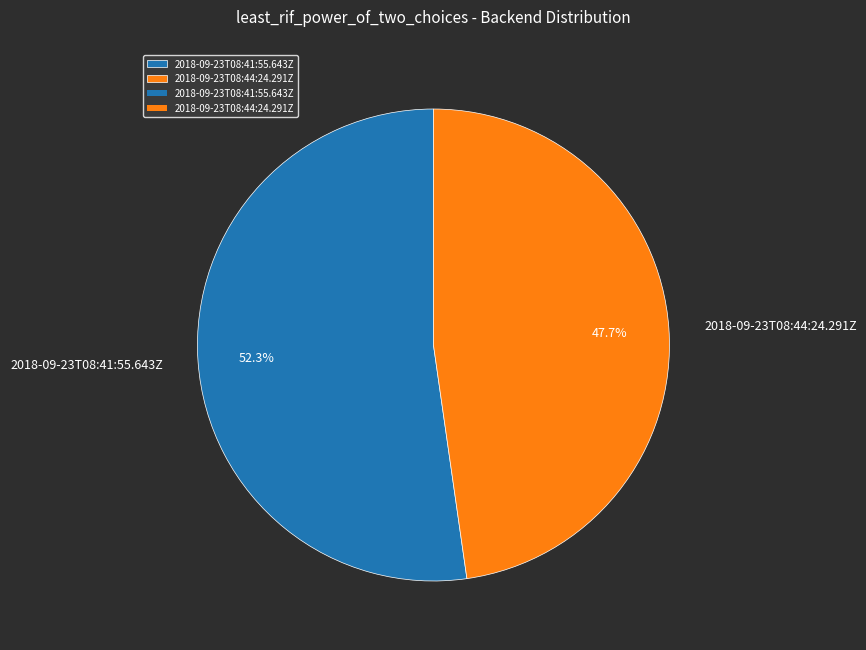

Between 2018-09-23T08:41:55.643Z and 2018-09-23T08:44:24.291Z, which is larger?

2018-09-23T08:41:55.643Z